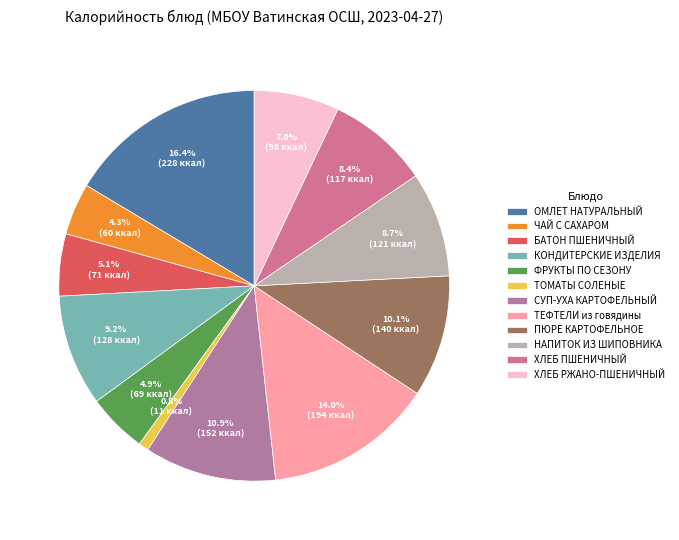

To the nearest percent, what is the average slice percentage?

8%